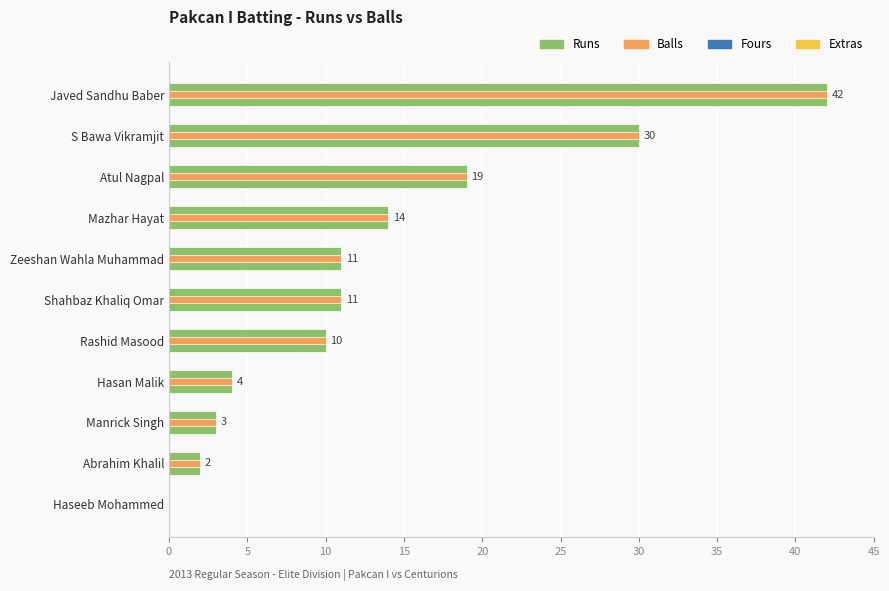

Is it true that Runs equals 12.0 at Javed Sandhu Baber?

False